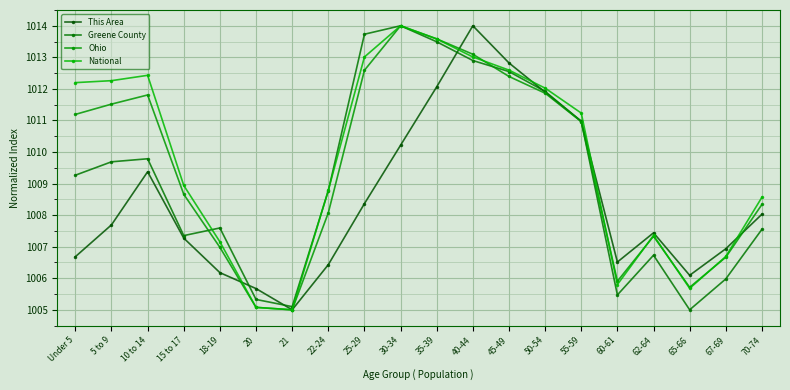

In Ohio, how many points are higher than both neighbors (excluding endpoints)?

3